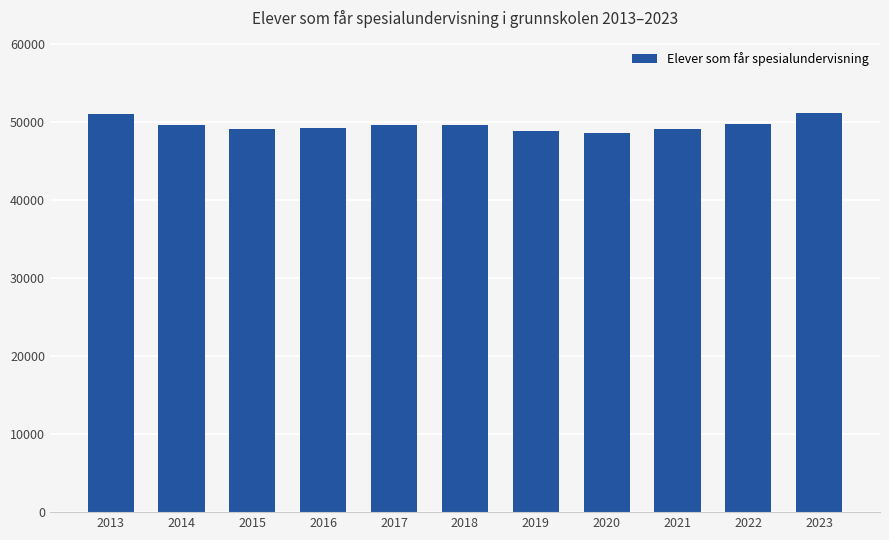

The chart shows a value of 49672 at 2014. True or false?

True